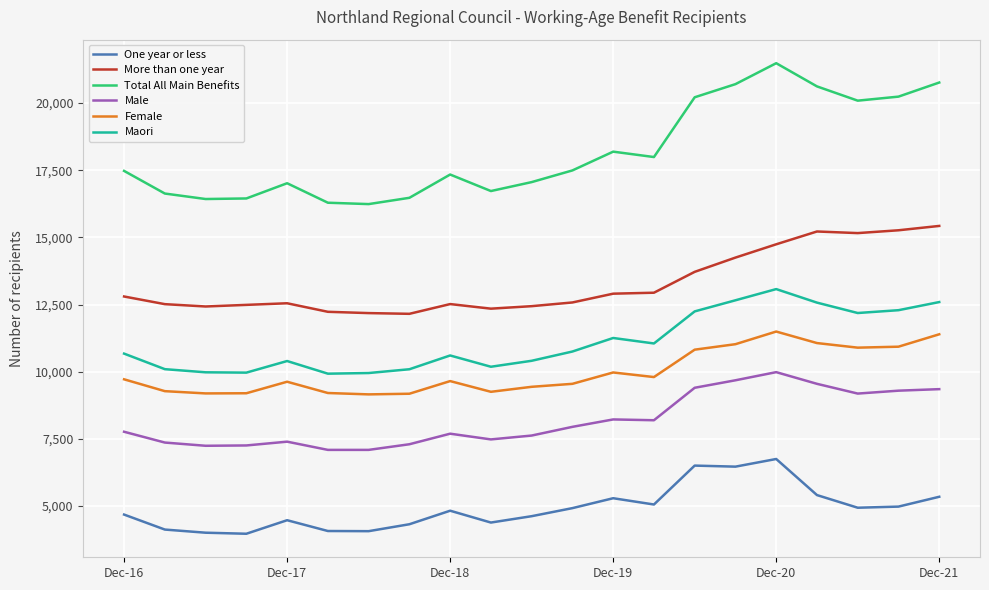

What is the maximum value for More than one year?

15426